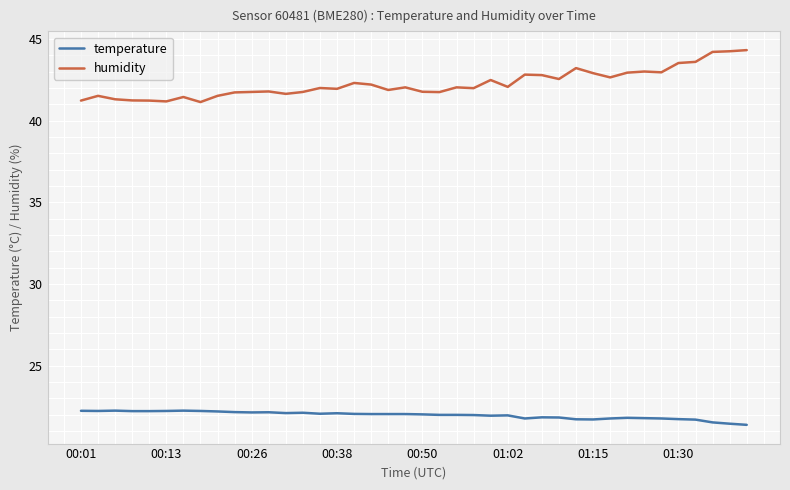

Rank the series by their average value, from lowest to highest.

temperature, humidity